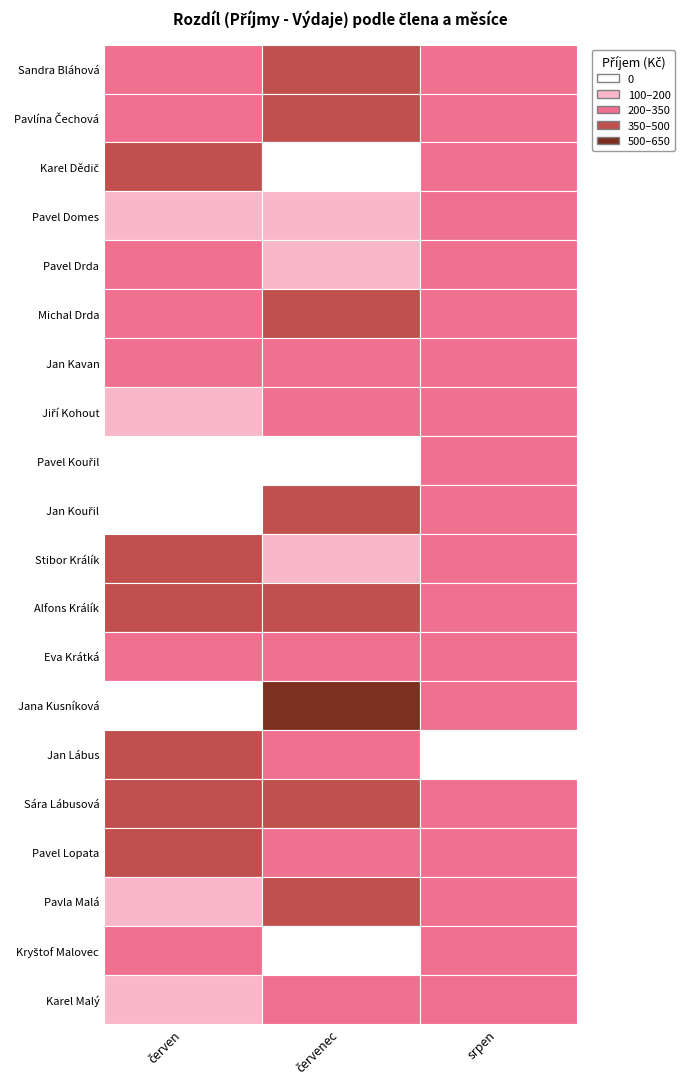

The value of červenec at červenec is 3.6. True or false?

False